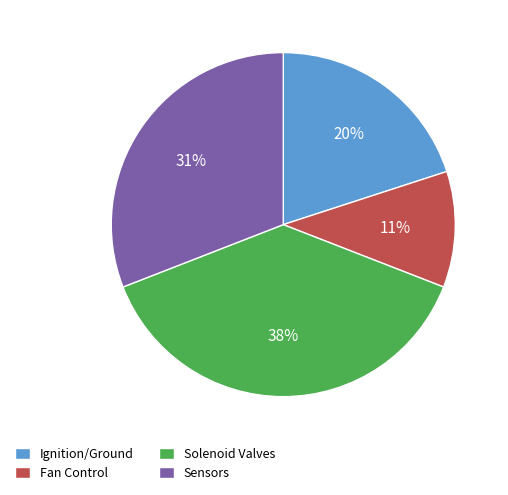

How many segments does this pie chart have?

4